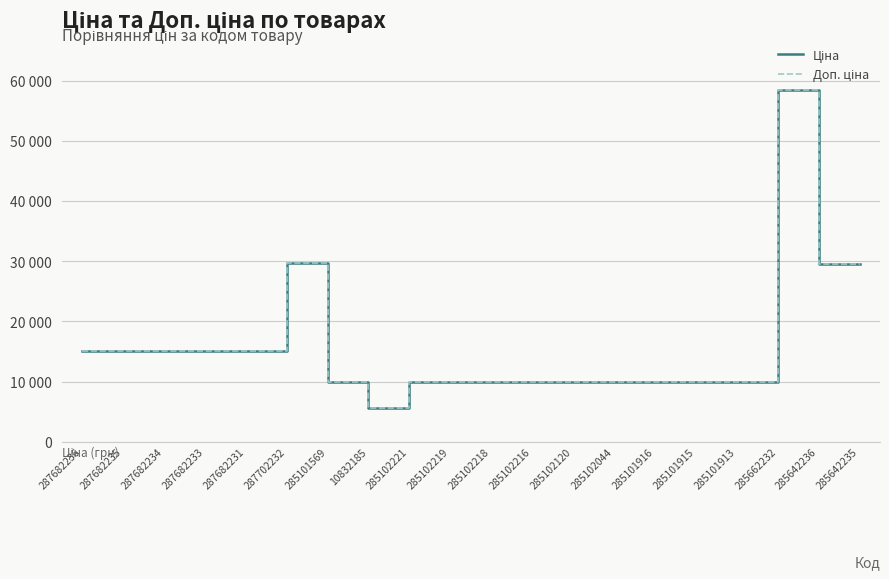

Does the chart have visible grid lines?

Yes